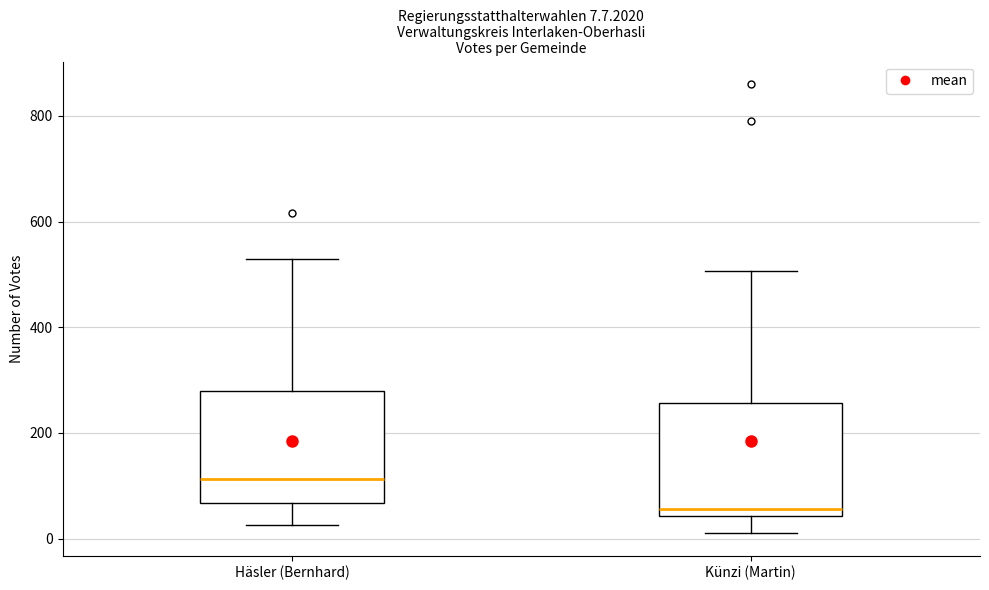

Which box has the highest median line?

Häsler (Bernhard)